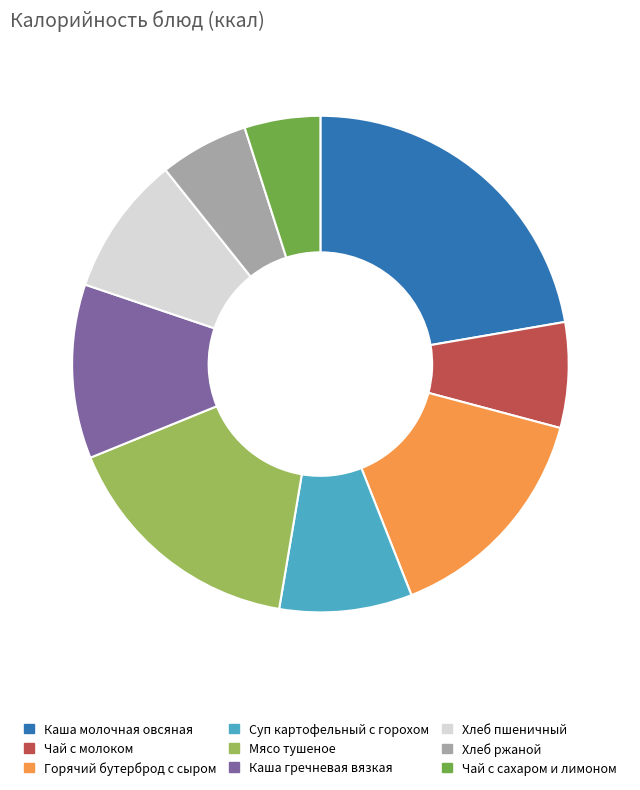

Approximately how many times larger is the value at Чай с сахаром и лимоном compared to Горячий бутерброд с сыром?

0.3